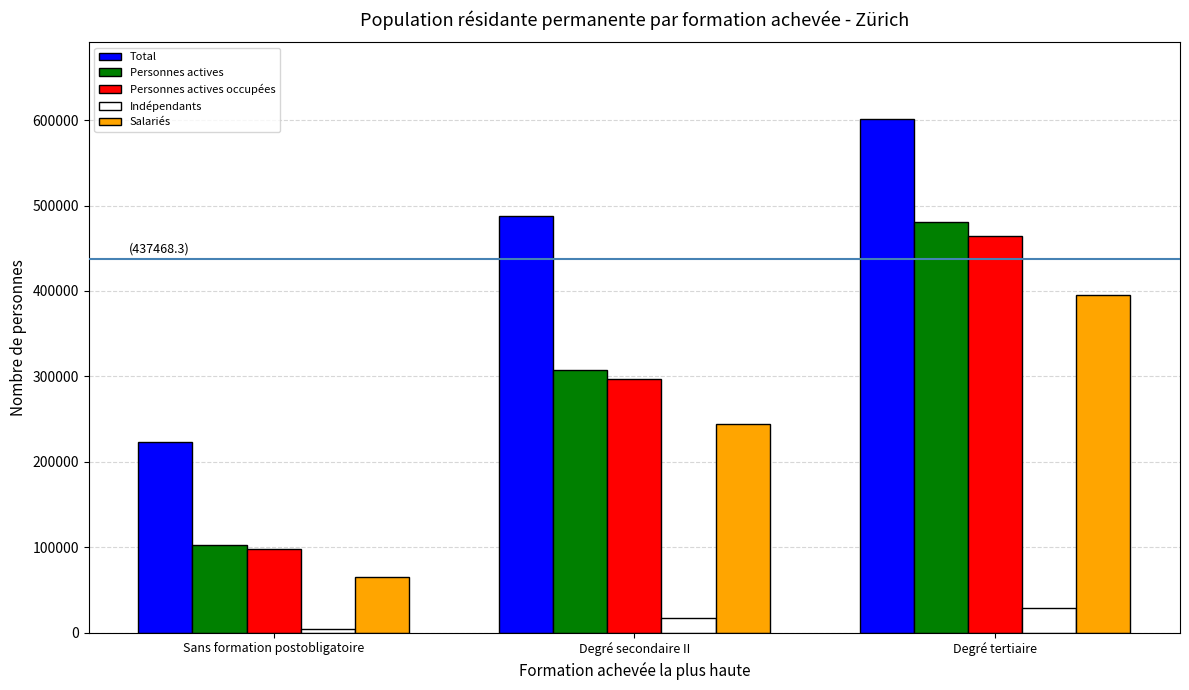

What is the sum of all Personnes actives occupées values?

859634.8